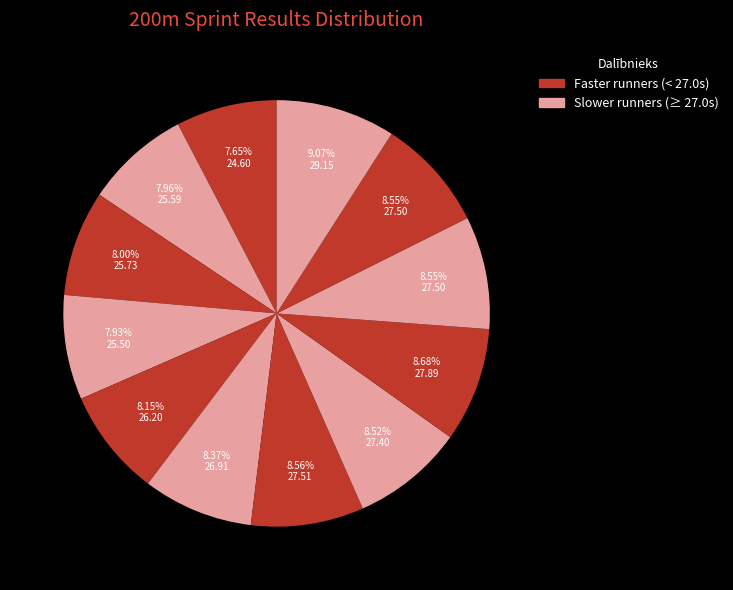

How many slices are in this pie chart?

12